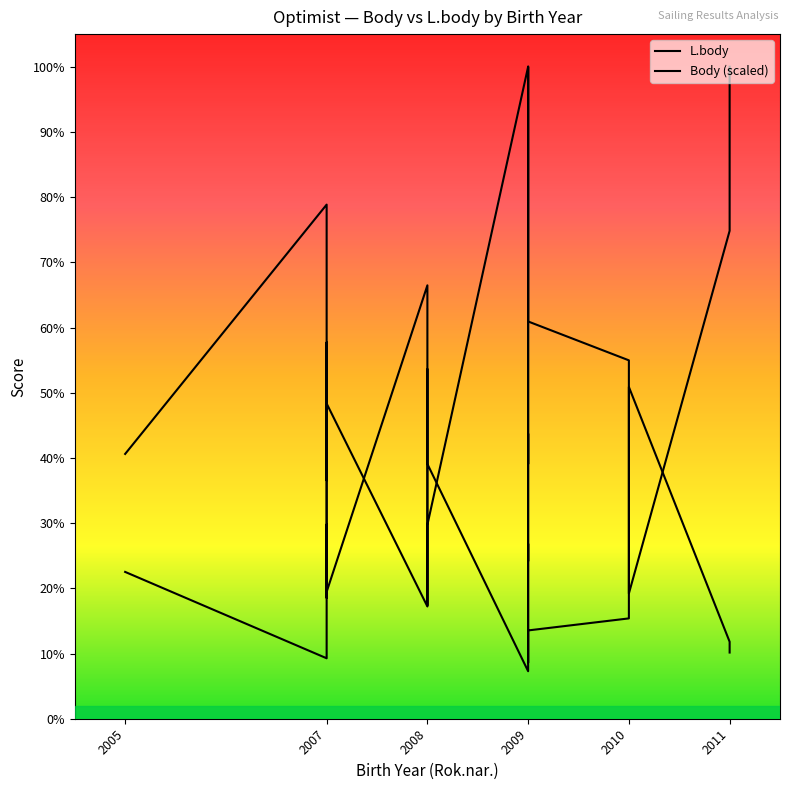

Rank the series at 2005 from lowest to highest value.

Body (scaled), L.body